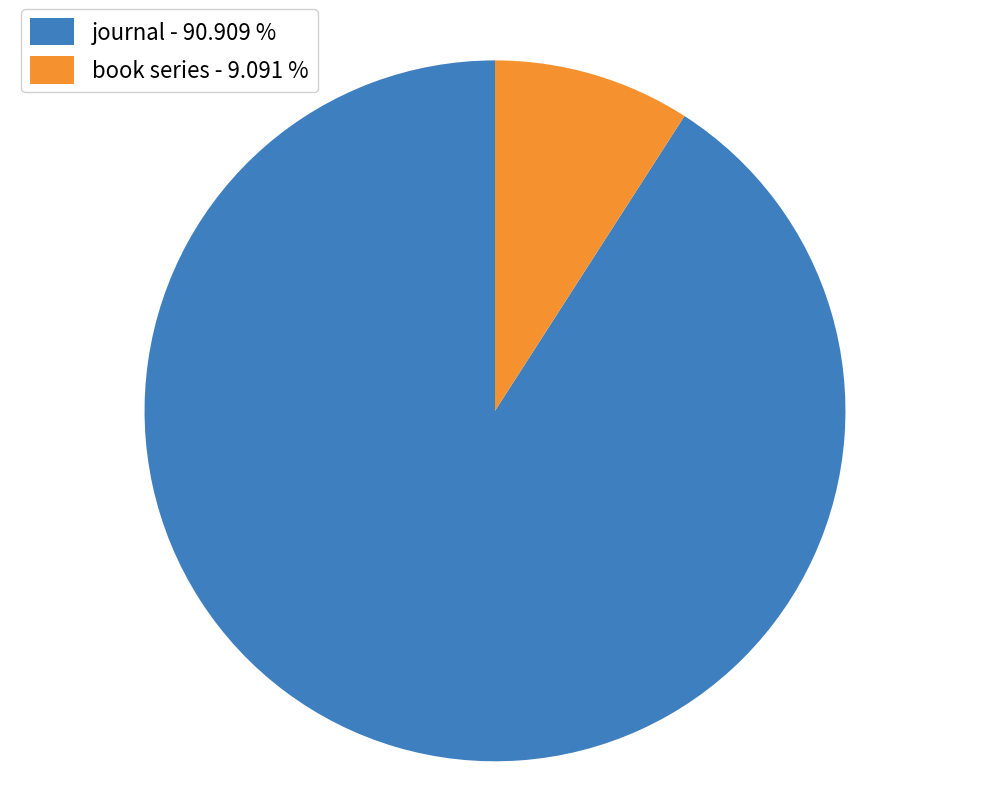

How many segments does this pie chart have?

2